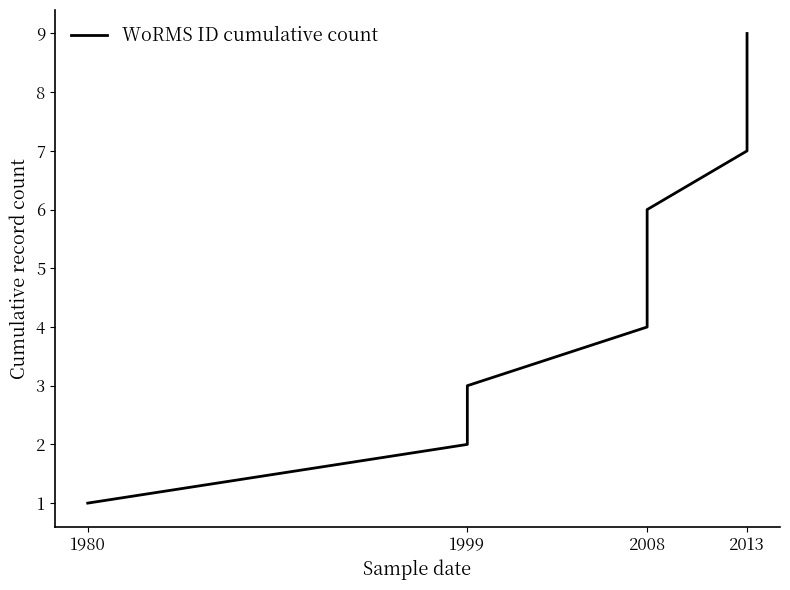

What is the approximate value at 2013?

9